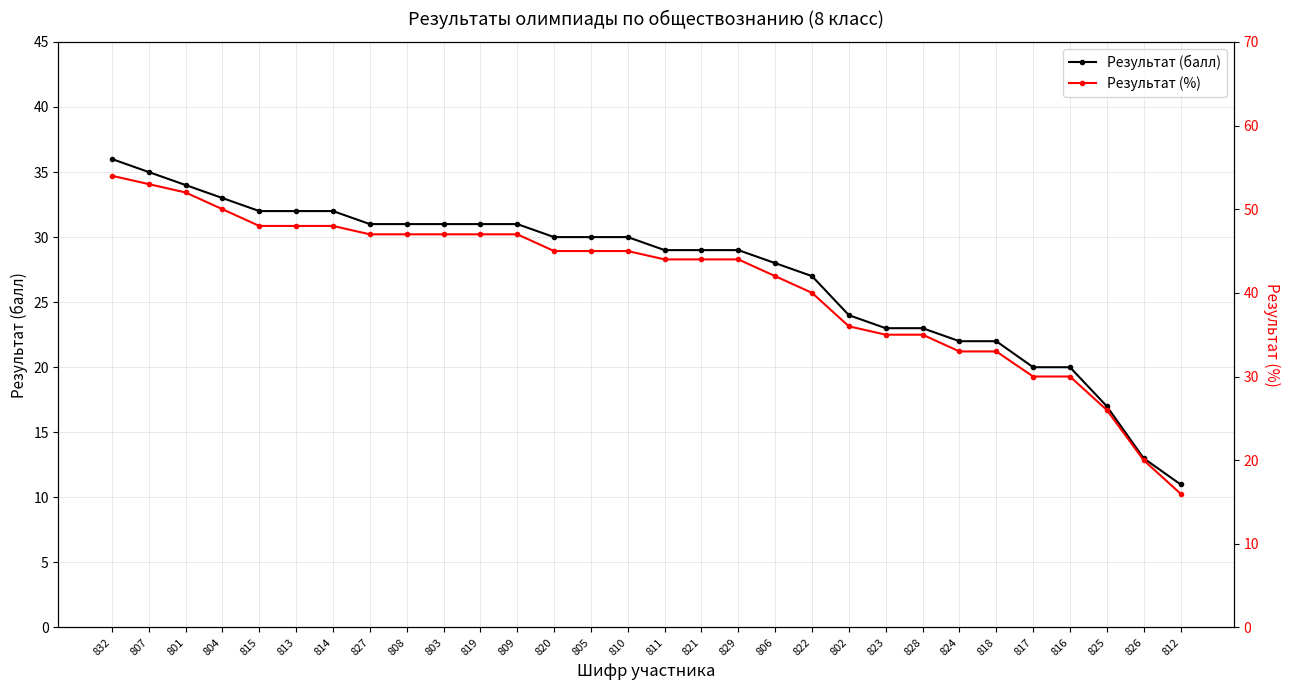

Reading left to right, list all the values displayed in this chart.

Результат (балл): 832=36	807=35	801=34	804=33	815=32	813=32	814=32	827=31	808=31	803=31	819=31	809=31	820=30	805=30	810=30	811=29	821=29	829=29	806=28	822=27	802=24	823=23	828=23	824=22	818=22	817=20	816=20	825=17	826=13	812=11
Результат (%): 832=54	807=53	801=52	804=50	815=48	813=48	814=48	827=47	808=47	803=47	819=47	809=47	820=45	805=45	810=45	811=44	821=44	829=44	806=42	822=40	802=36	823=35	828=35	824=33	818=33	817=30	816=30	825=26	826=20	812=16